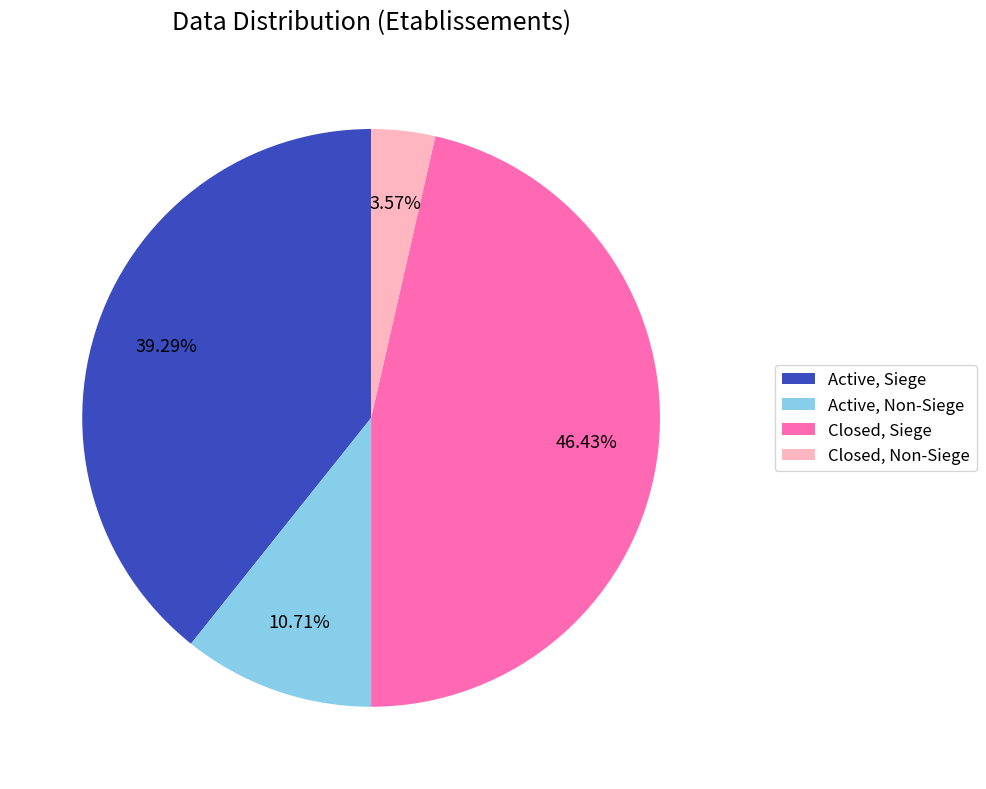

Which category has the smallest portion of the pie?

Closed, Non-Siege